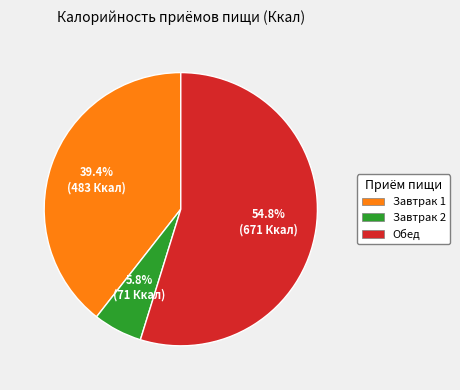

Which category has the smallest portion of the pie?

Завтрак 2